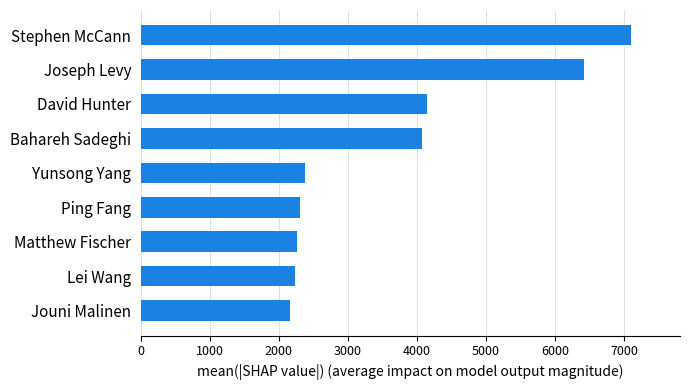

True or false: the data shows 2263 at Matthew Fischer.

True